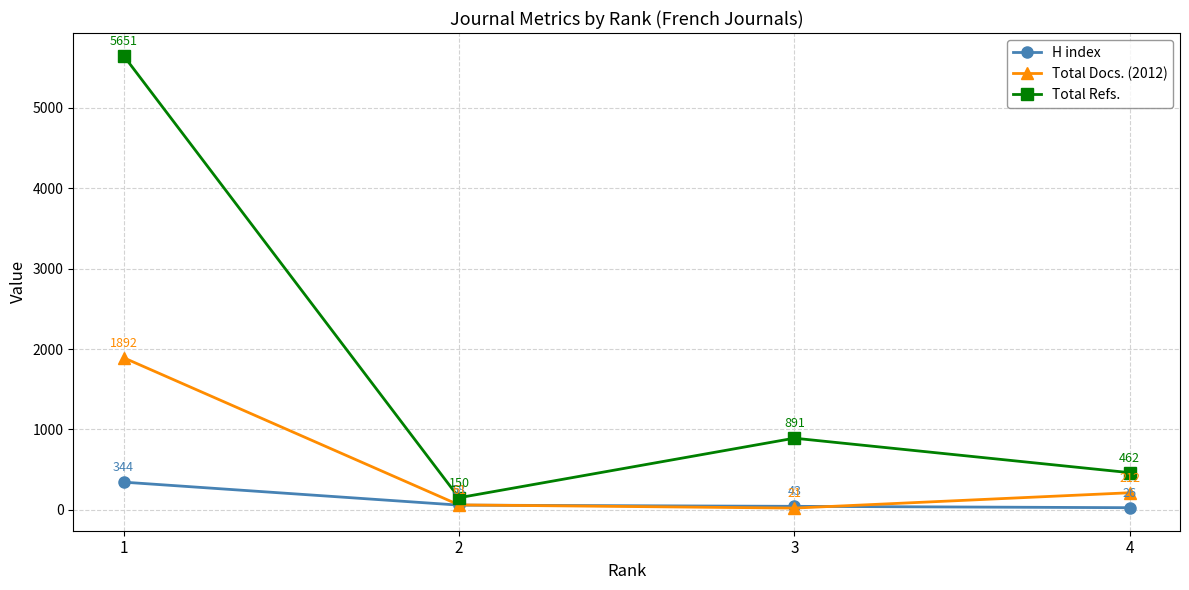

How many data points does each series have?

4